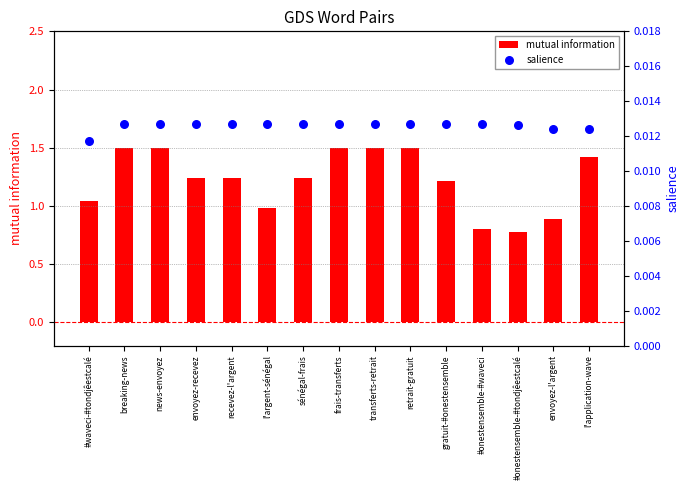

Which series reaches the maximum Y coordinate?

mutual information